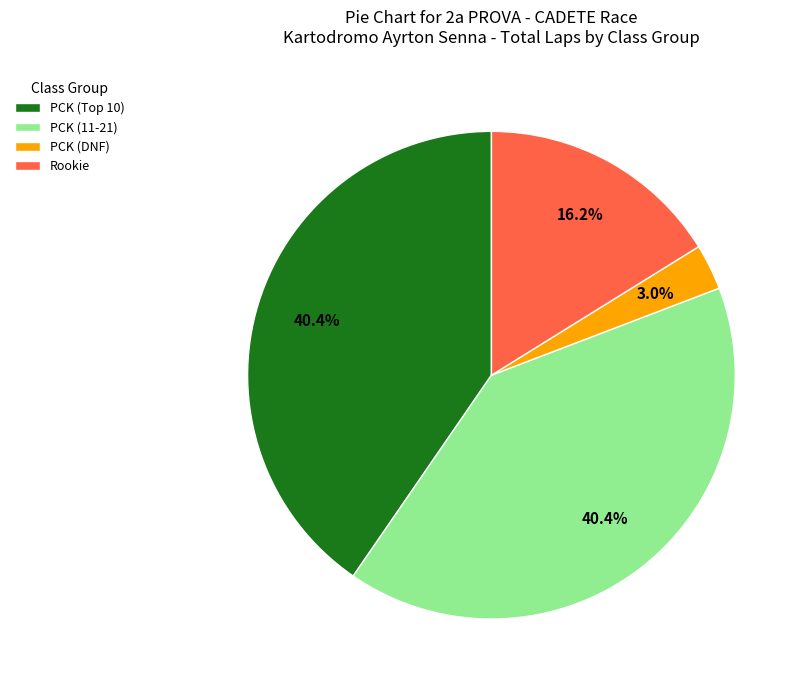

Is there a majority slice in this chart?

No